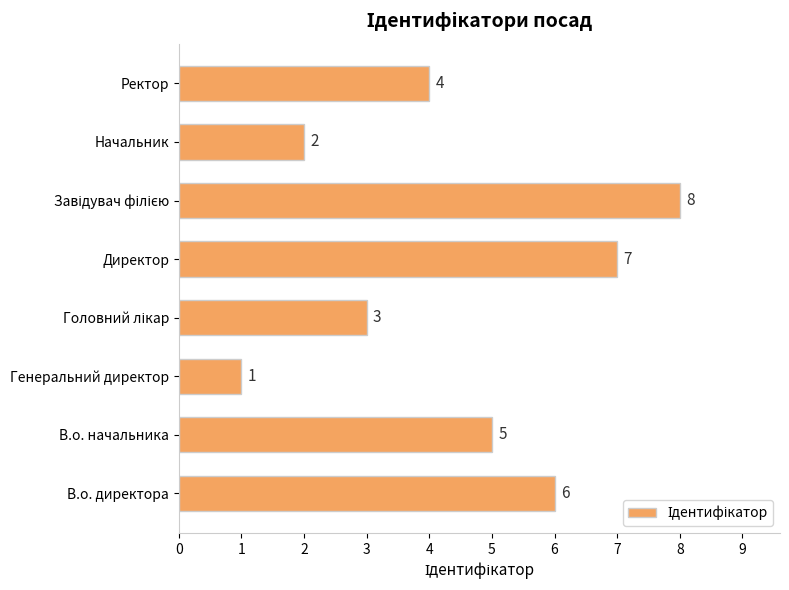

How many categories are shown in the chart?

8